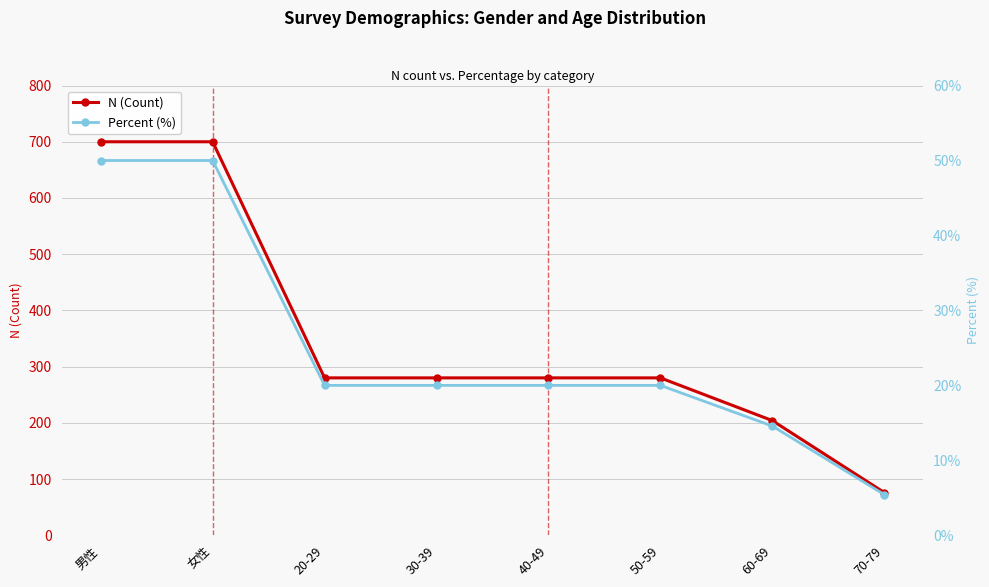

Rank the categories by Percent (%) value from lowest to highest.

70-79, 60-69, 20-29, 30-39, 40-49, 50-59, 男性, 女性